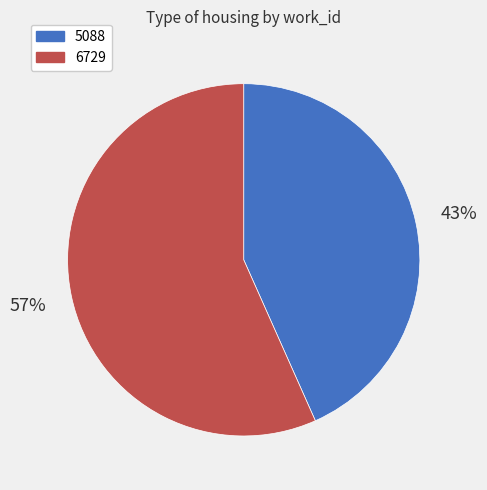

Which category accounts for the majority?

6729